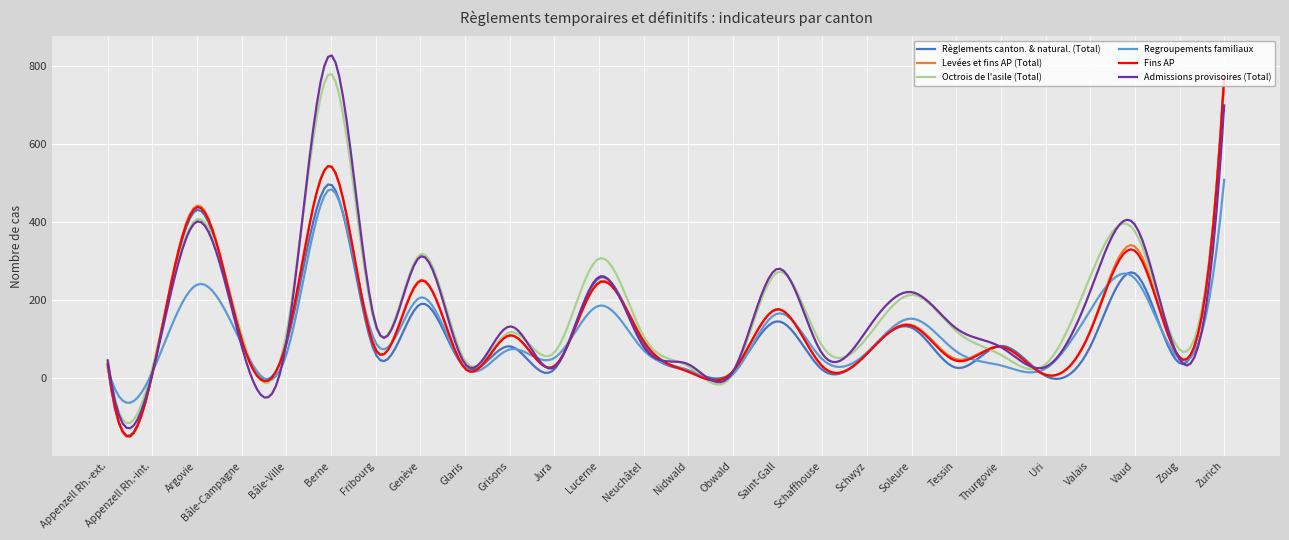

What is the maximum value shown in the chart?

827.0